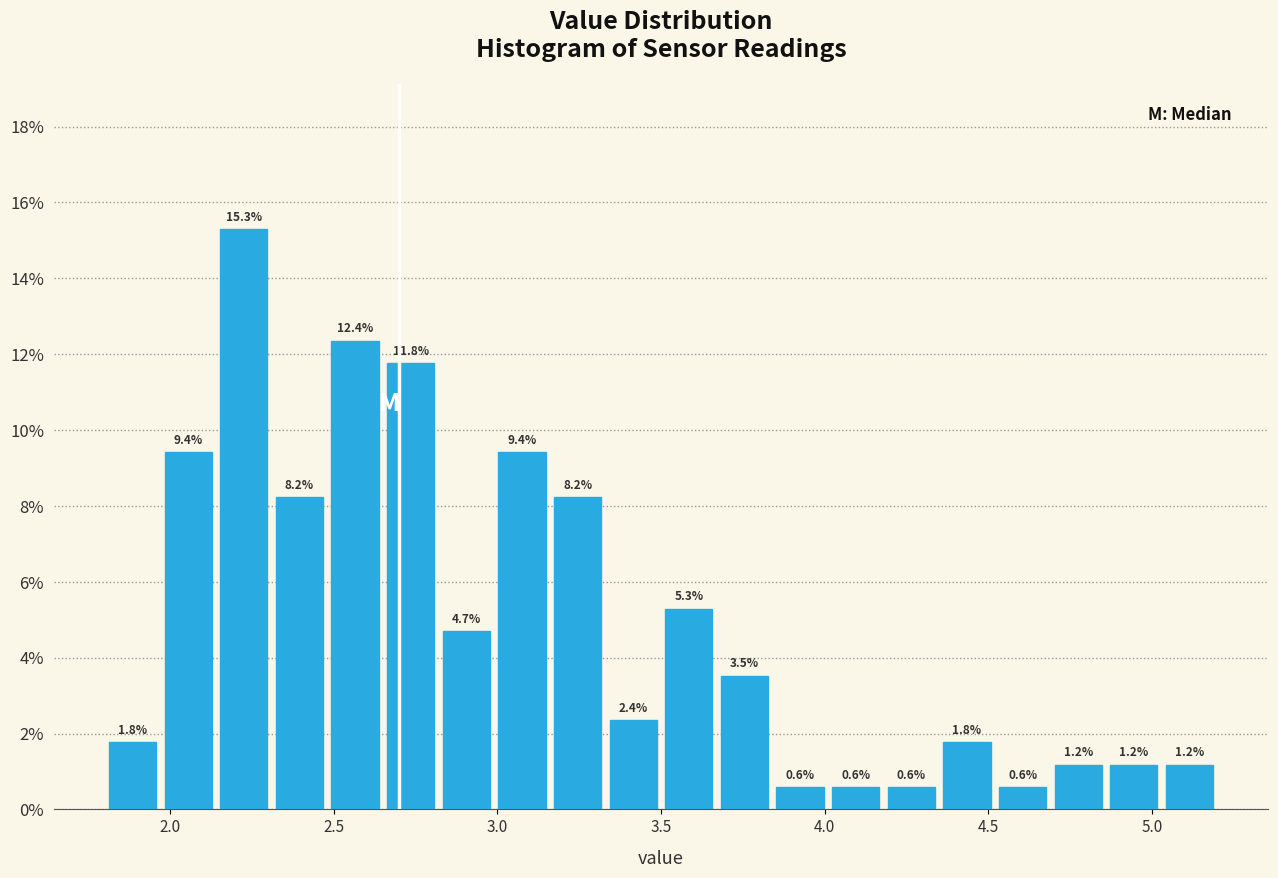

Read against the x-axis, roughly where is the centre of the tallest bar?

2.25